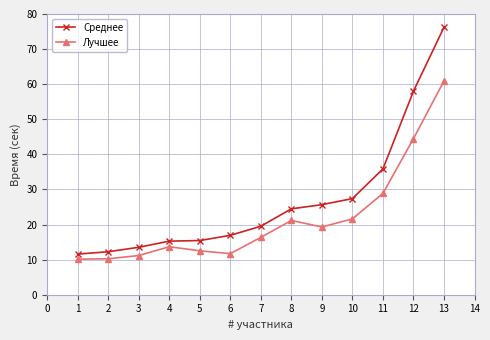

How many data points in Среднее are less than 19?

6